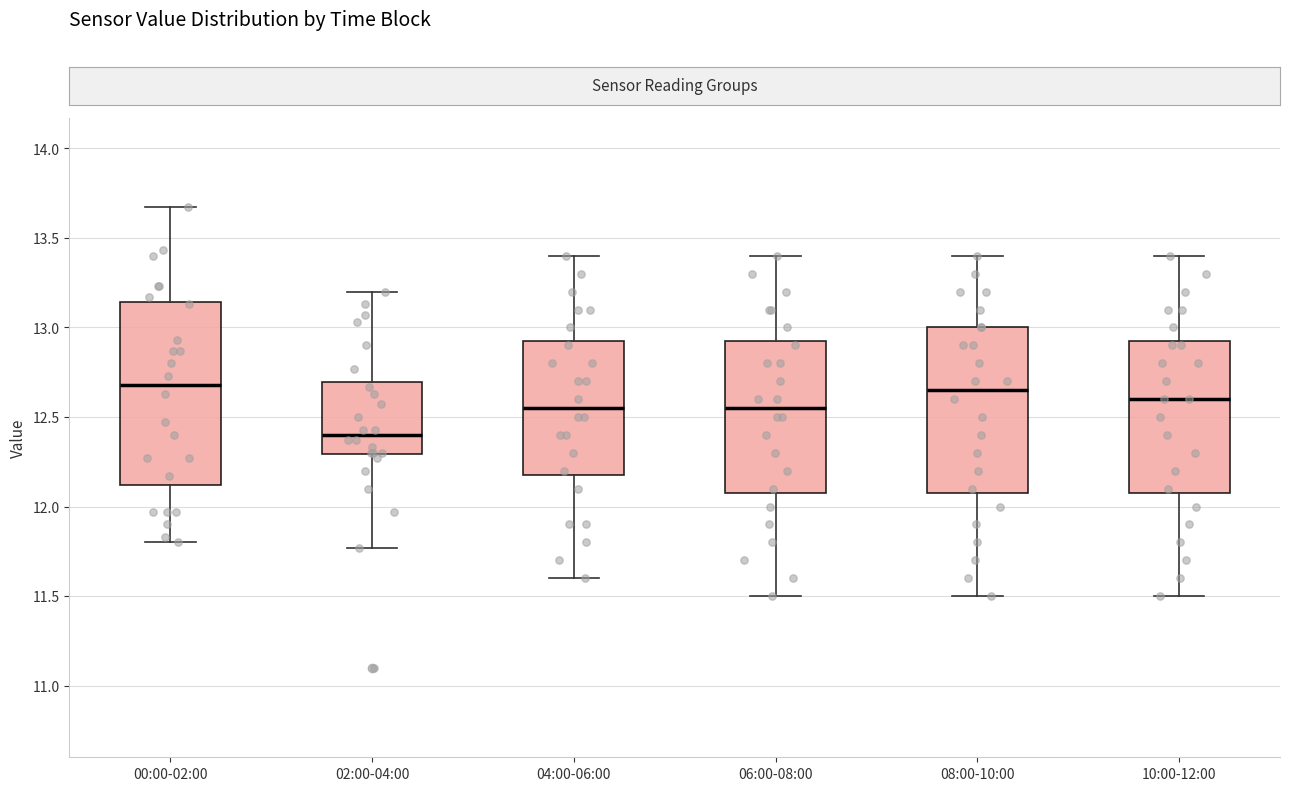

Where does the median line of the box for 08:00-10:00 sit on the y-axis? The values are not printed on the chart, so give them approximately, as read against the axis.

12.65